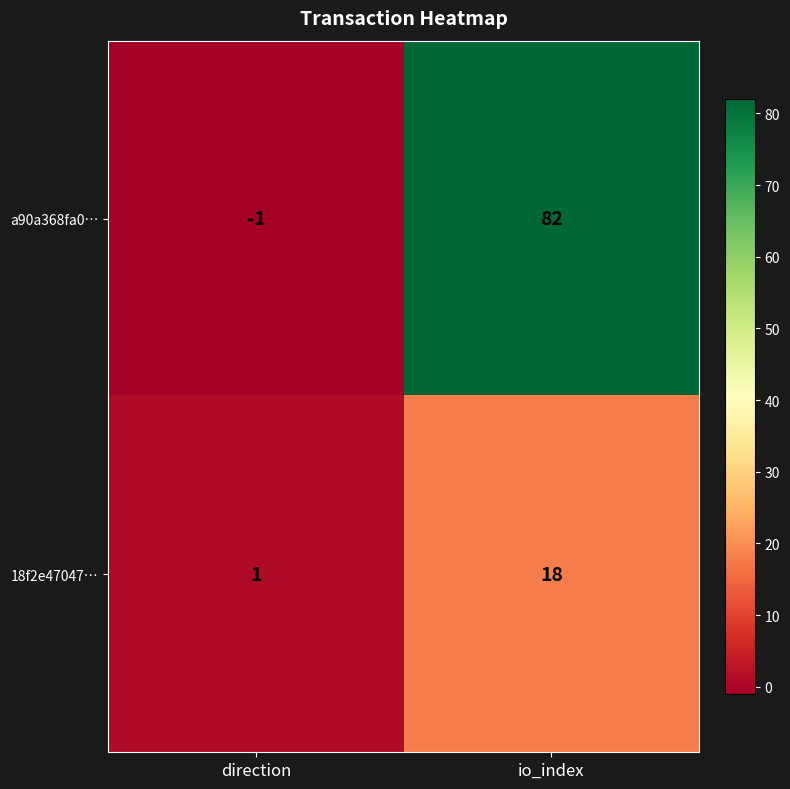

The value of a90a368fa0… at io_index is 132. True or false?

False